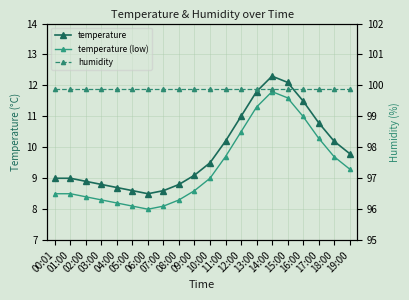

True or false: humidity and temperature cross at least once.

False